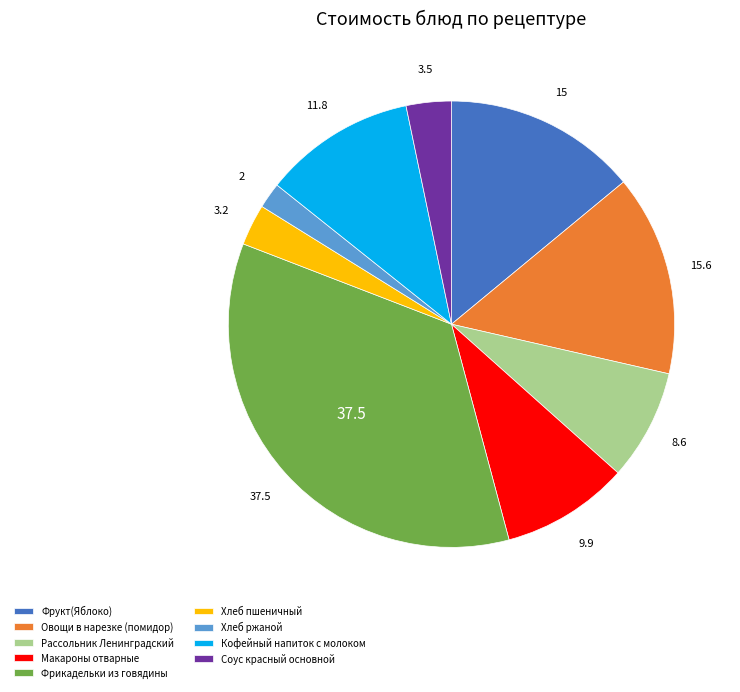

Which slice is the largest?

Фрикадельки из говядины